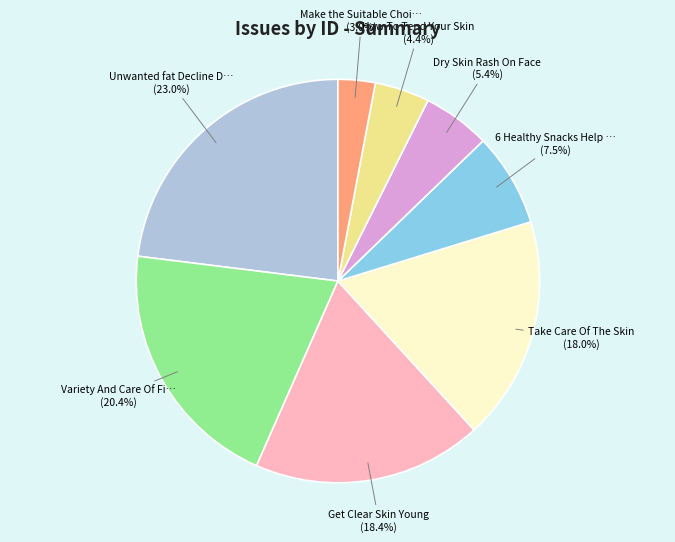

Is there any slice that represents more than half of the pie?

No